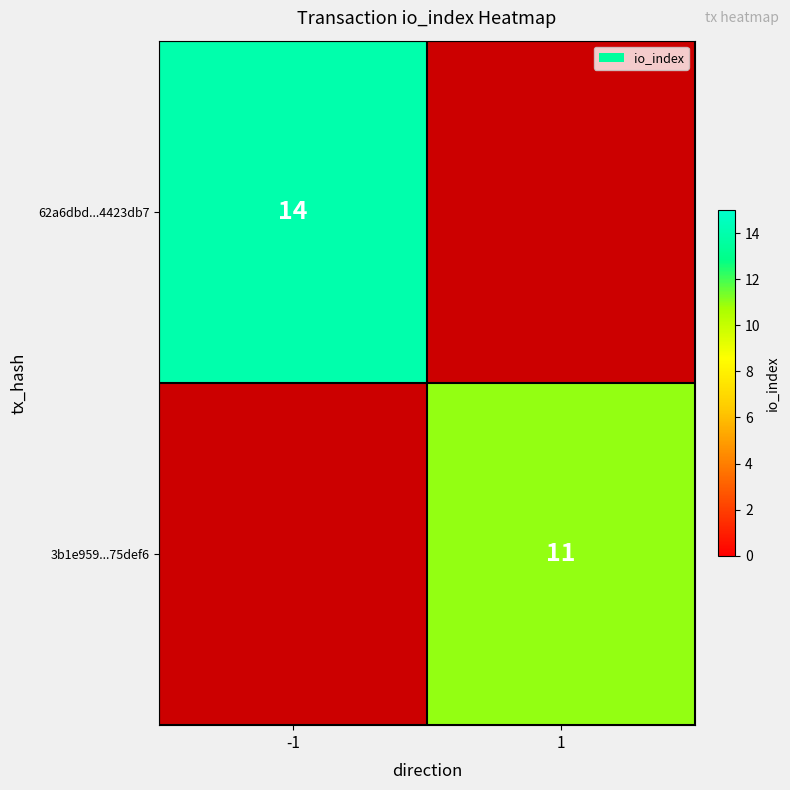

Is it true that 3b1e959...75def6 equals 2 at 1?

False